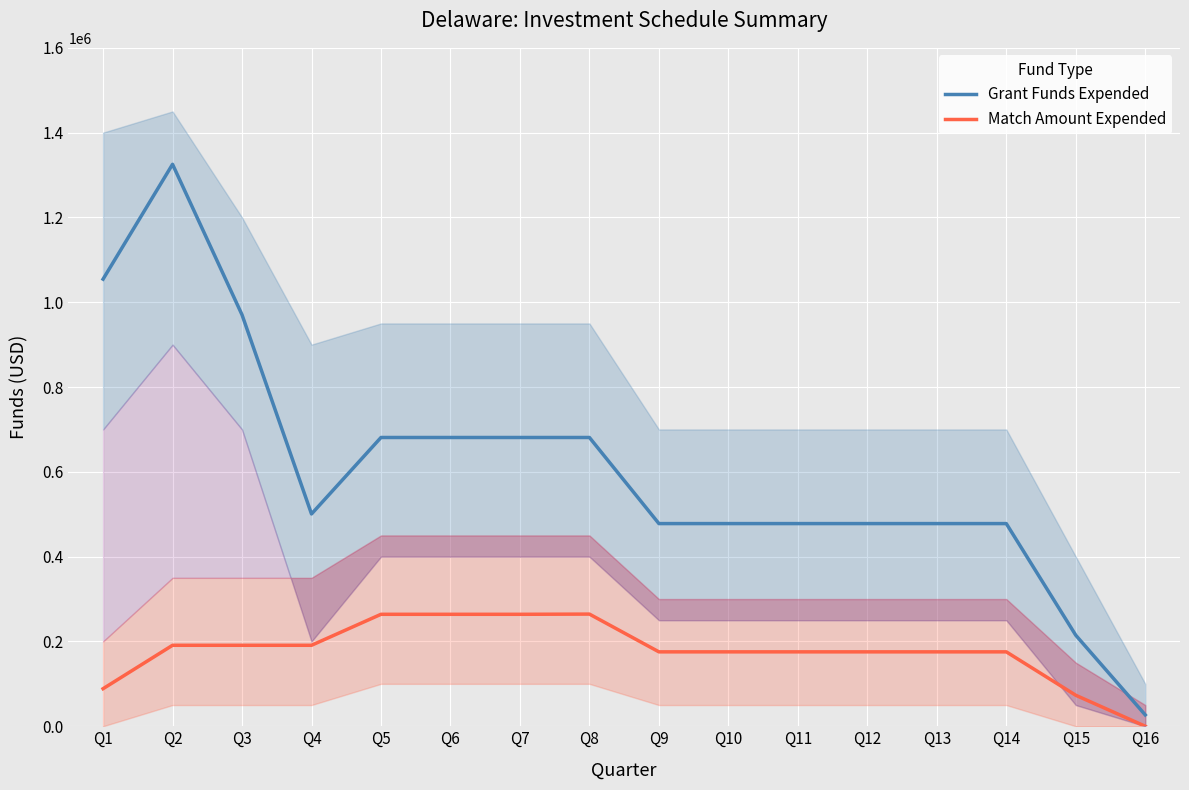

How many data points in Match Amount Expended are less than 175471?

3